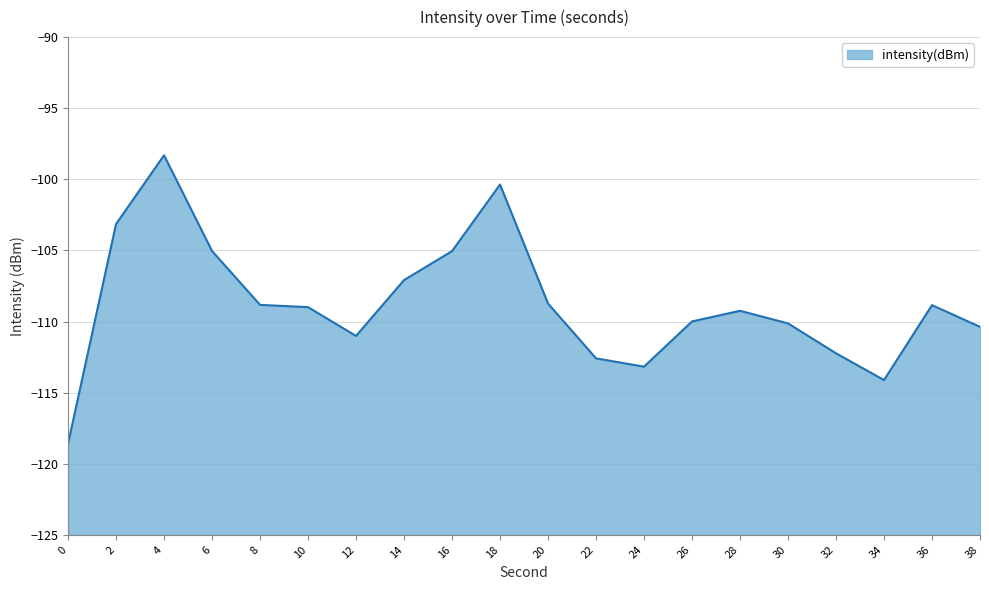

At which category does the chart reach its peak across all series?

4